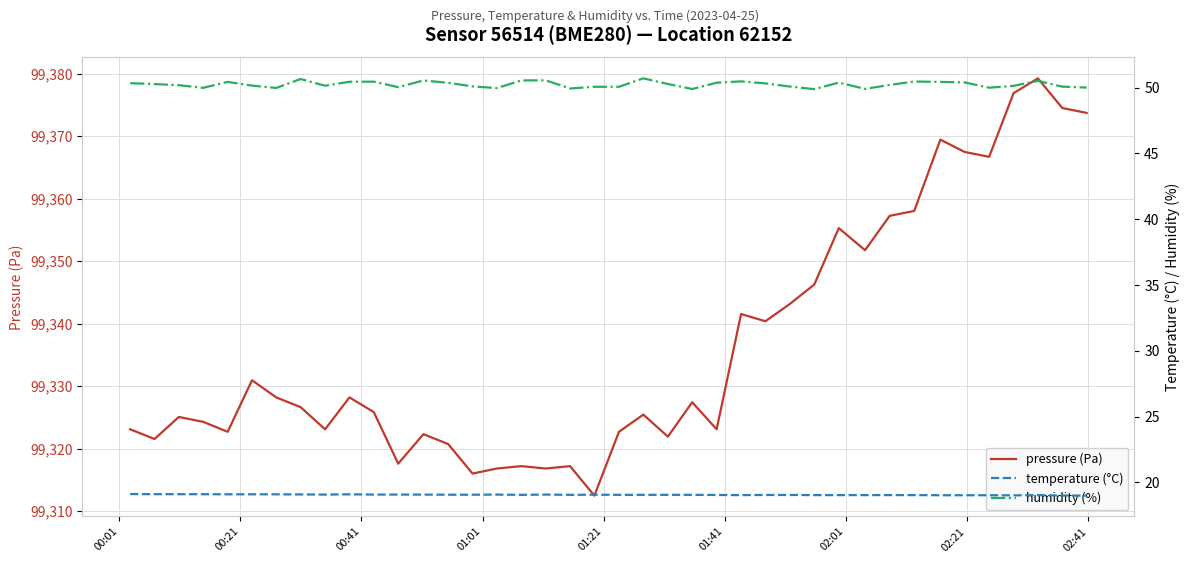

What is the lowest value of the pressure (Pa) series?

99312.5